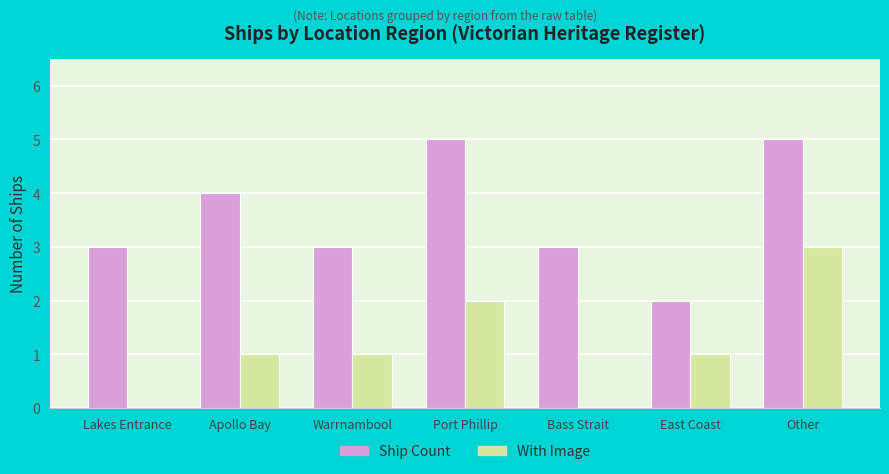

What is the maximum value for With Image?

3